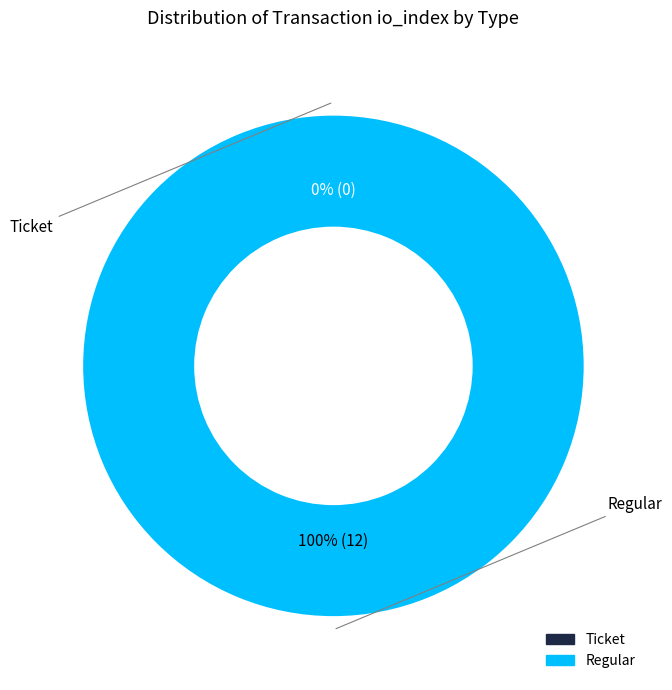

Count the number of slices in the pie.

2